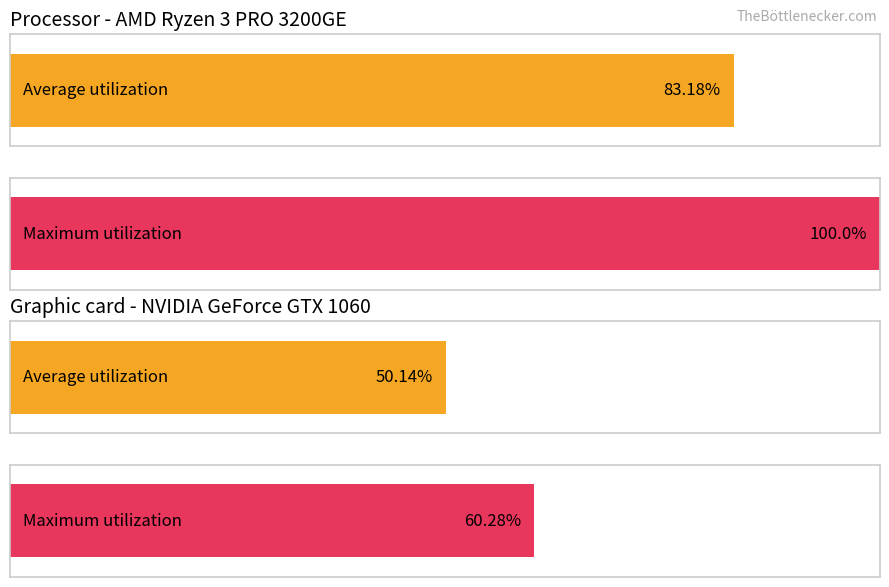

What is the value of the Average utilization bar at the 1st from the left?

83.2